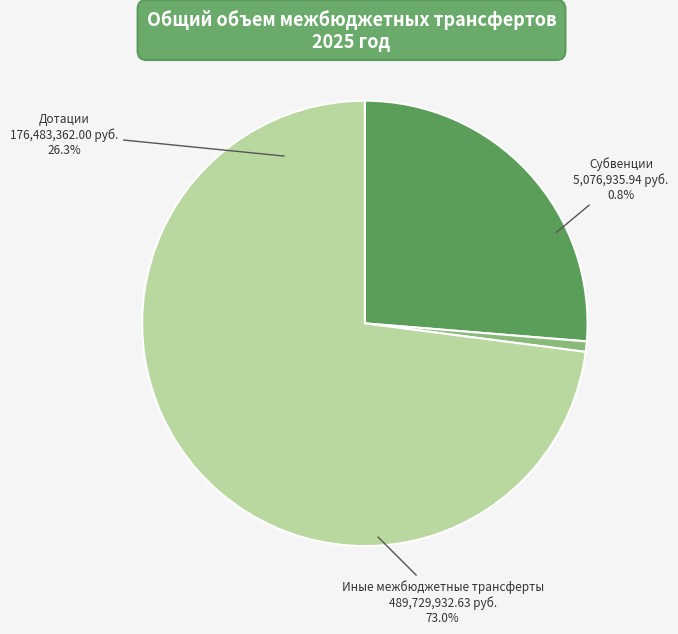

Is Иные межбюджетные трансферты the majority of the pie?

Yes